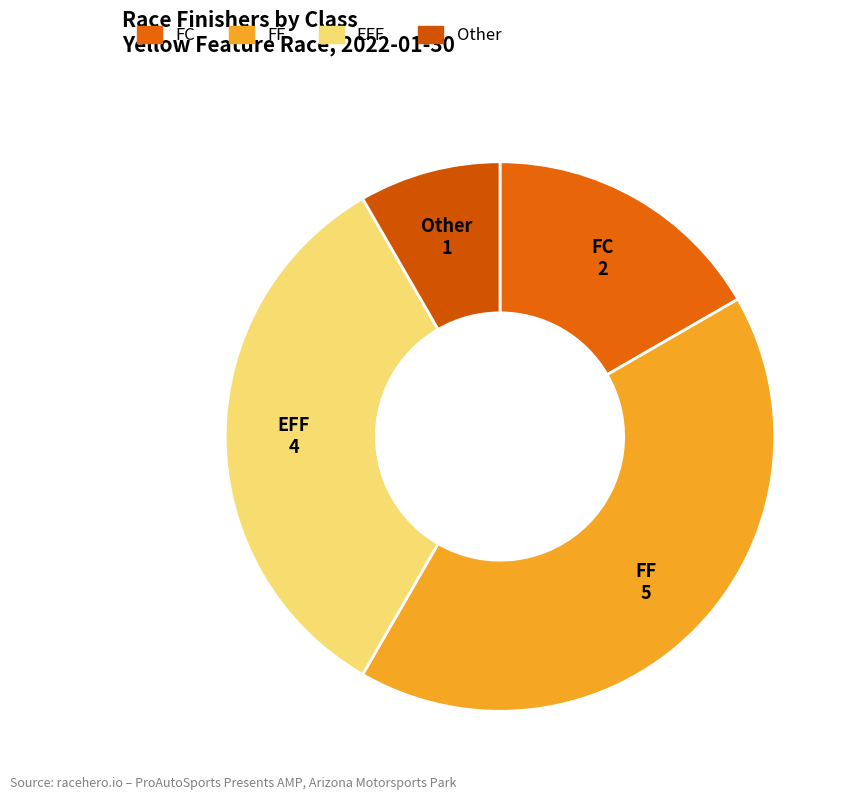

How many slices are in this pie chart?

4